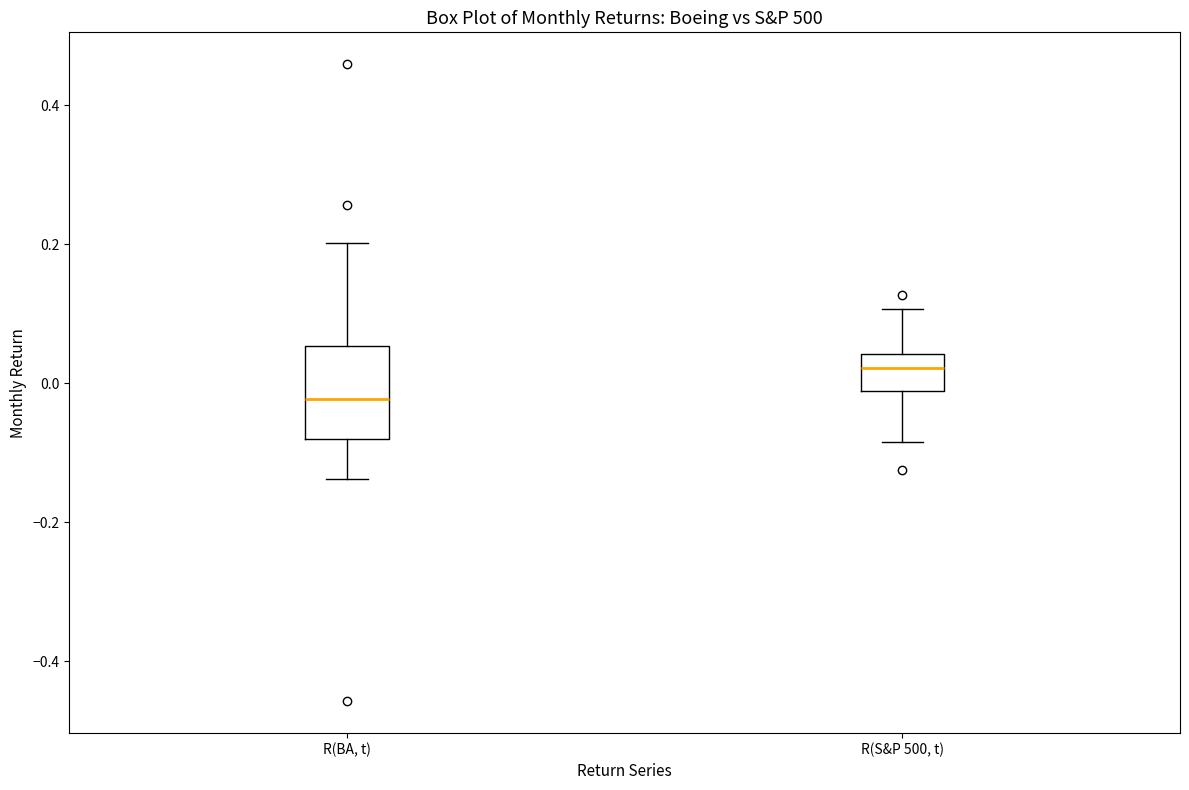

Where does the upper whisker of the box for R(S&P 500, t) end on the y-axis? The values are not printed on the chart, so give them approximately, as read against the axis.

0.10